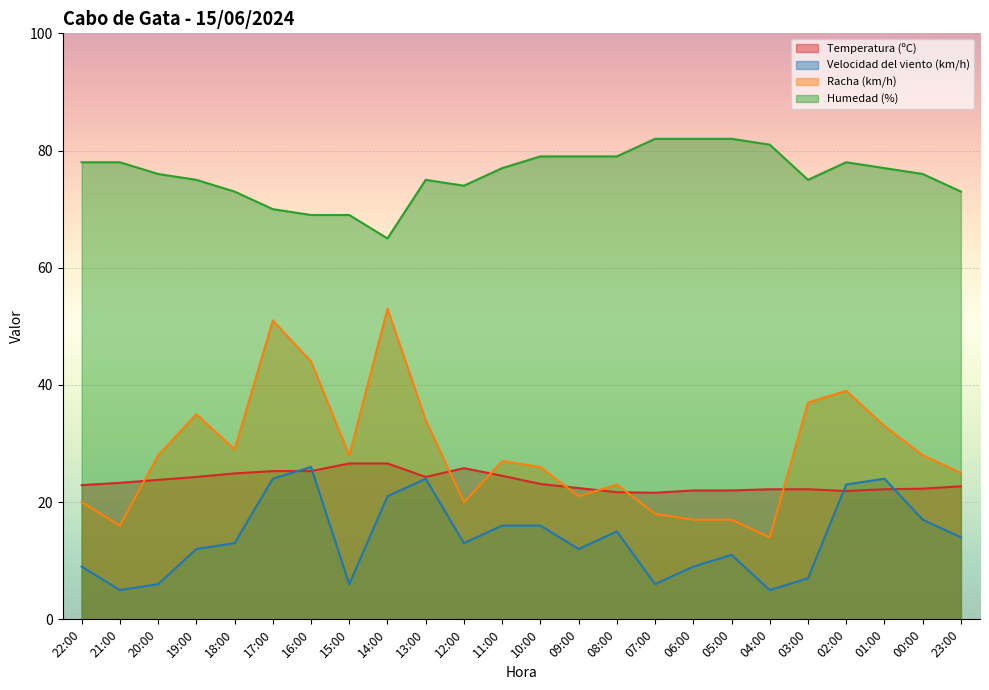

What is the difference between the Temperatura (ºC) values at 06:00 and 02:00?

0.1